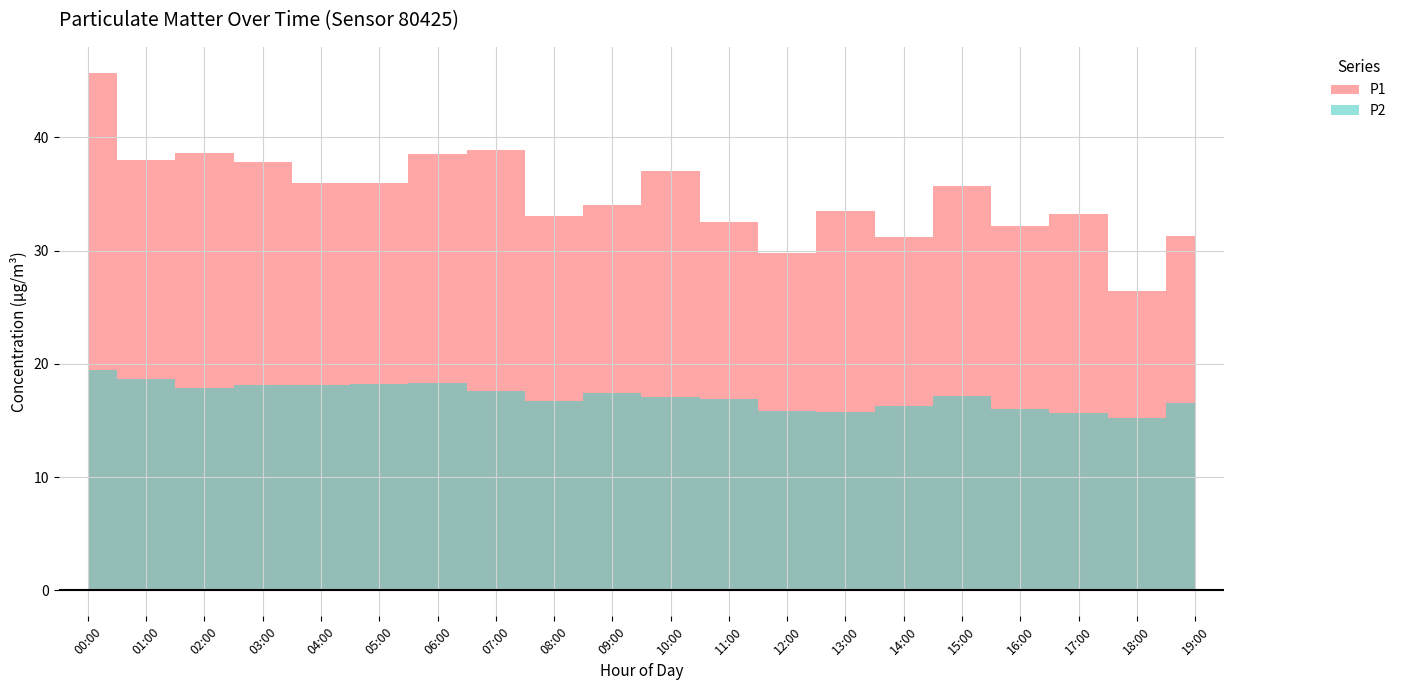

Rank the series at 09:00 from highest to lowest value.

P1, P2